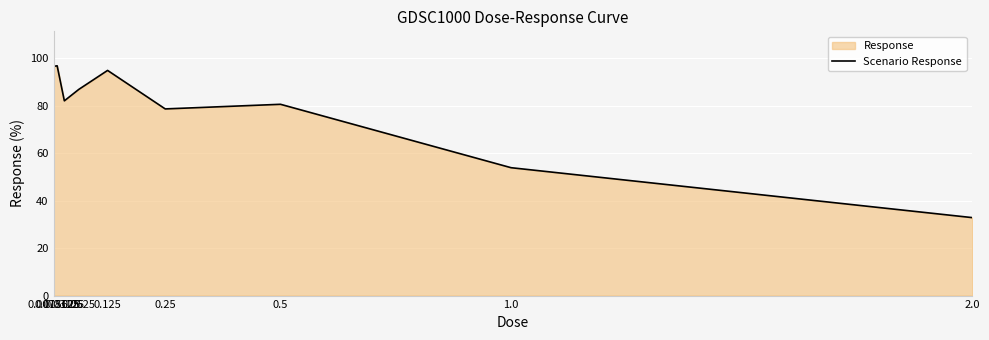

Rank the categories by value from lowest to highest.

2.0, 1.0, 0.25, 0.5, 0.03125, 0.0625, 0.125, 0.0078125, 0.015625